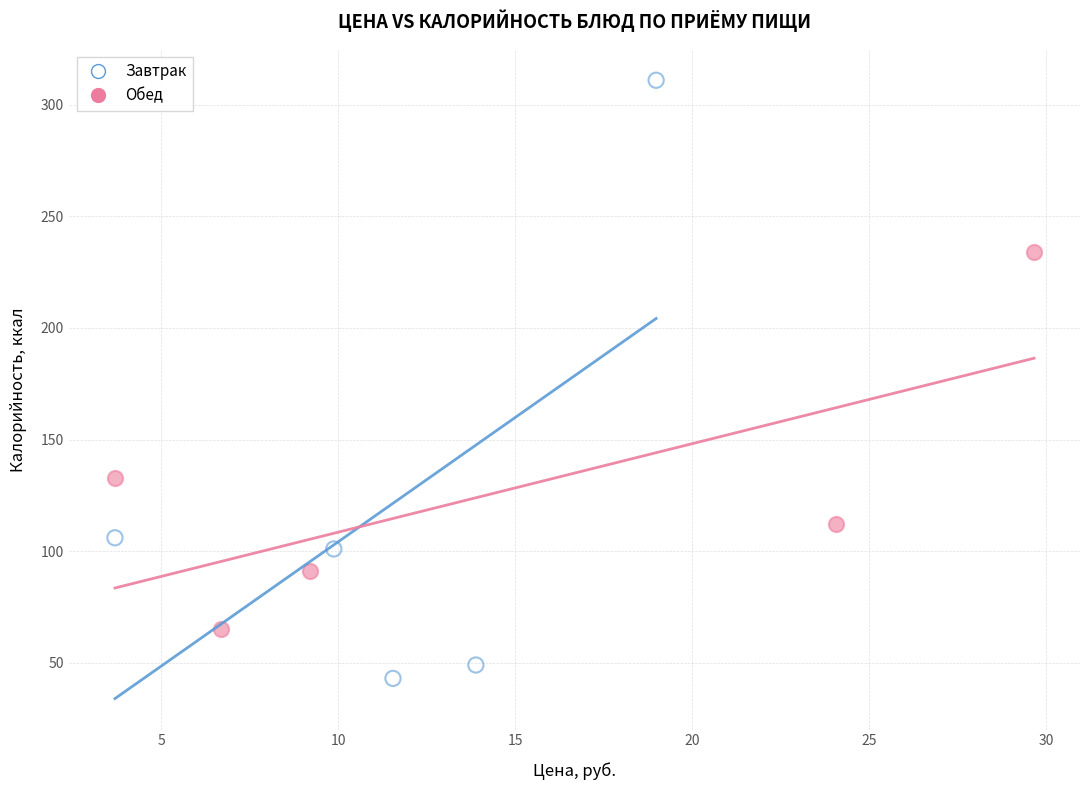

Which series contains the highest Y value?

Завтрак